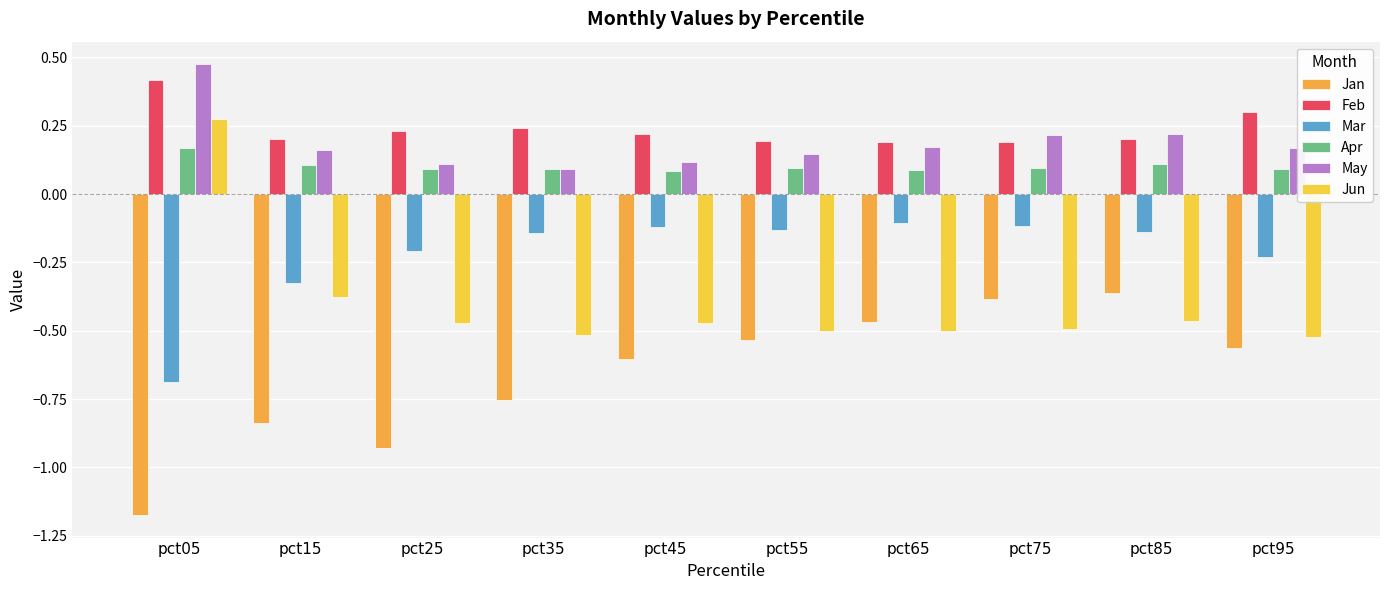

What are all the series names shown in the legend?

Jan, Feb, Mar, Apr, May, Jun